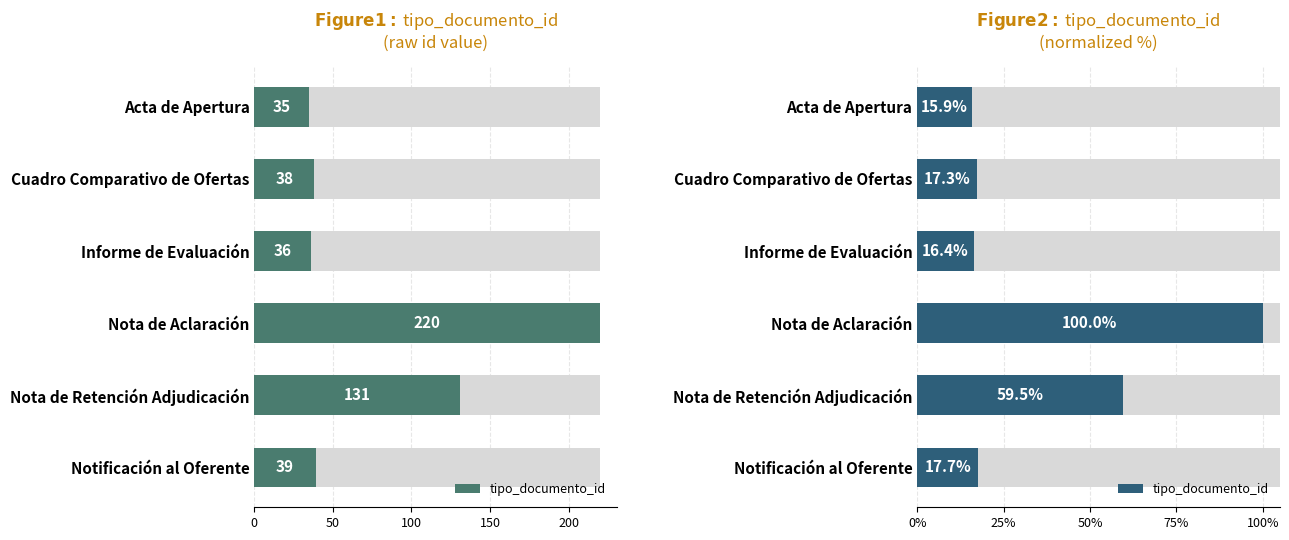

How many bars are there in total?

6